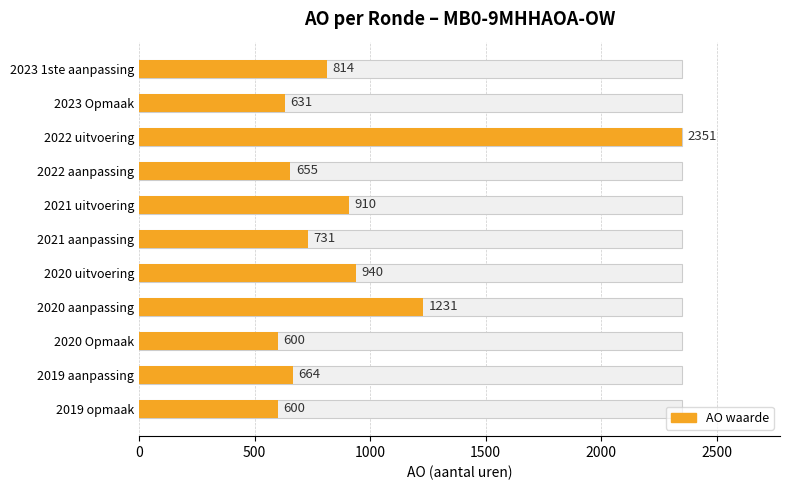

Does the chart contain any negative values?

No